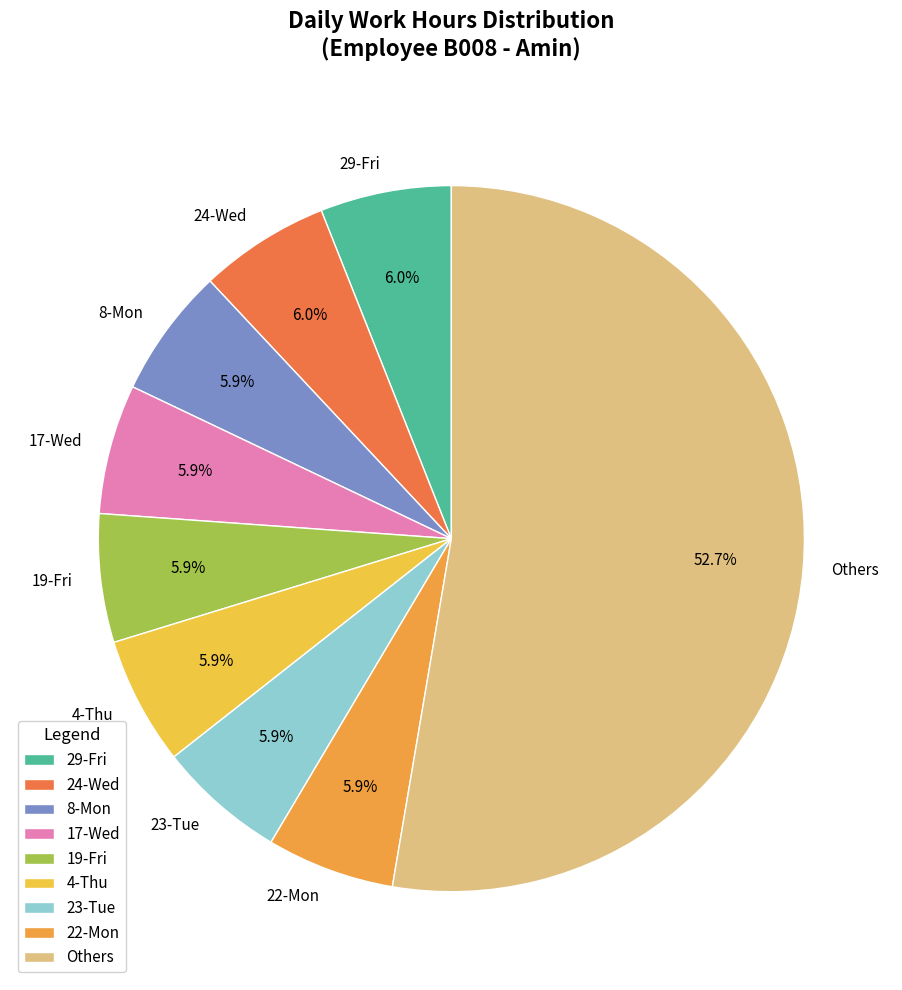

Between Others and 29-Fri, which is larger?

Others